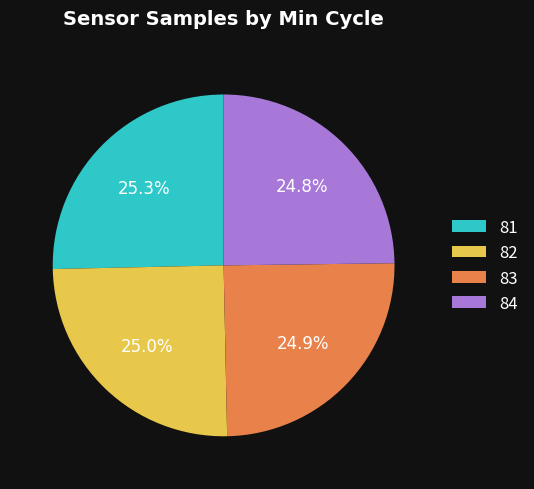

Count the number of slices in the pie.

4